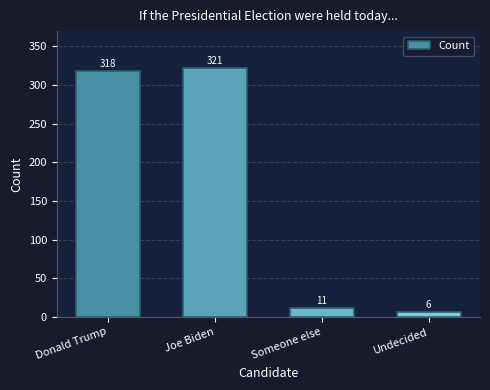

What is the sum of all values?

656.0